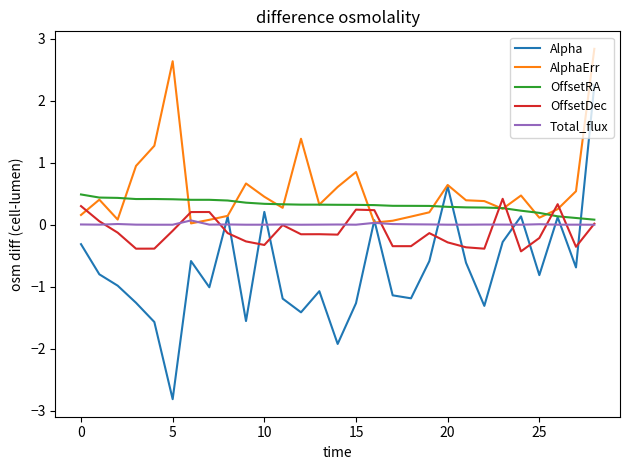

Which series has the largest total across all categories?

AlphaErr